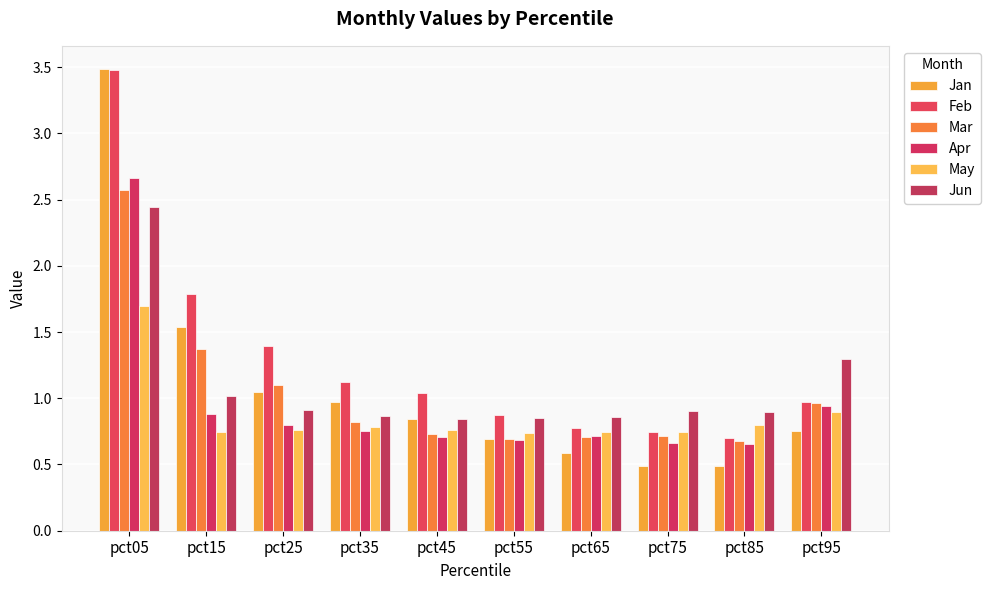

How many groups of bars are there?

10